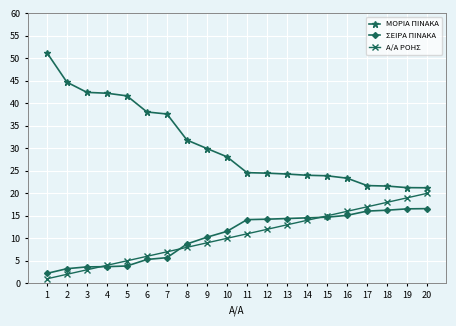

The ΣΕΙΡΑ ΠΙΝΑΚΑ series shows 23.8 at 19. True or false?

False